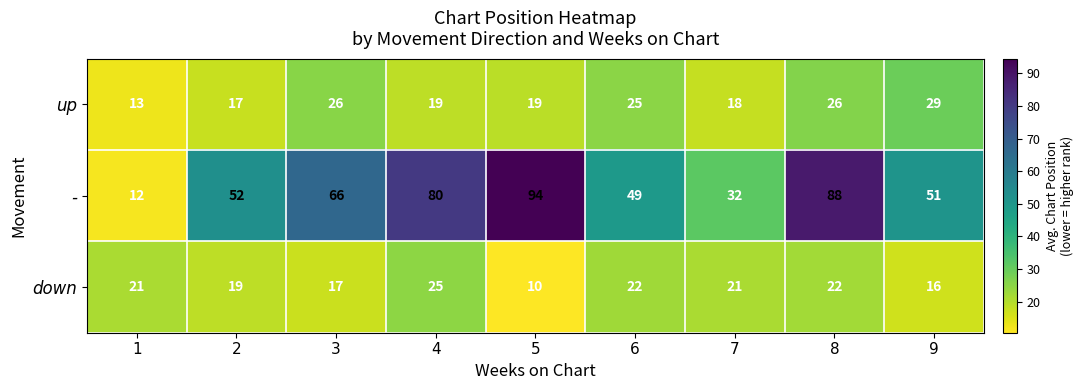

True or false: down has a value of 42 at 4.

False